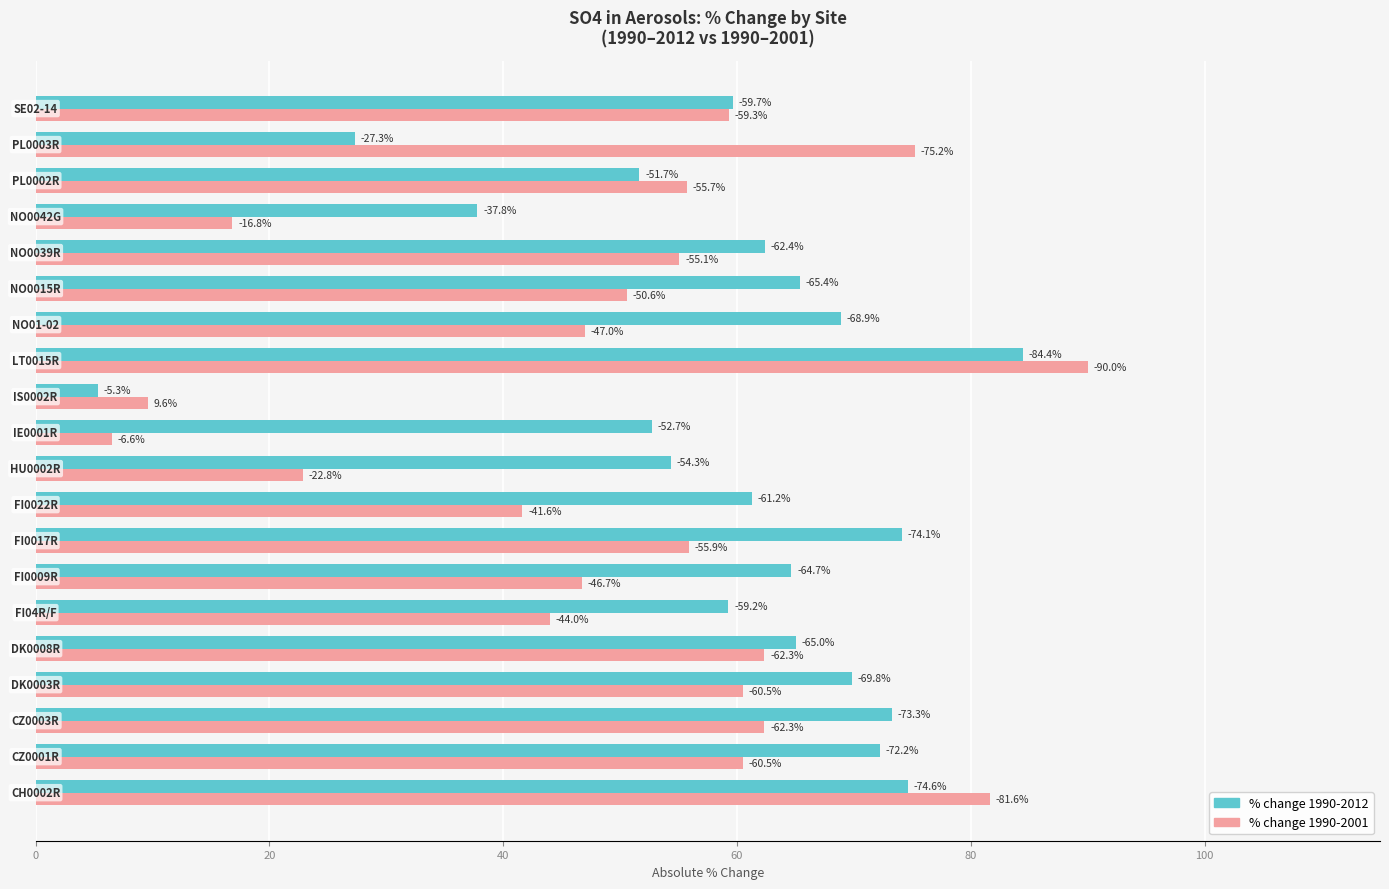

What are all the series names shown in the legend?

% change 1990-2012, % change 1990-2001